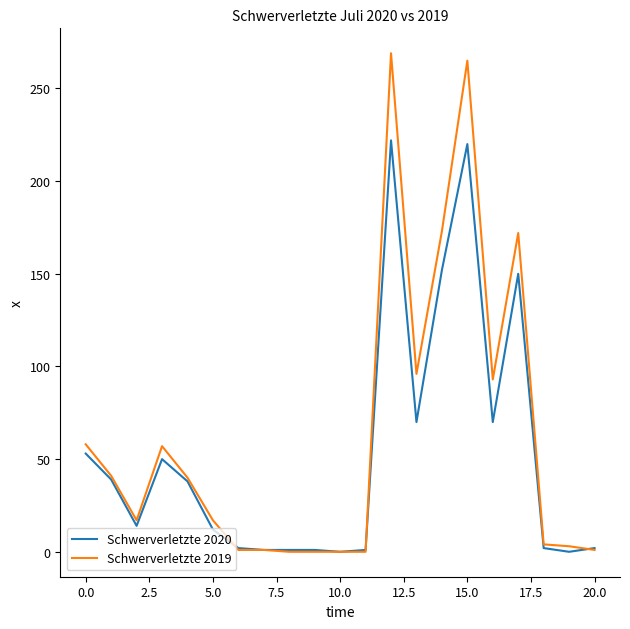

What are all the series names shown in the legend?

Schwerverletzte 2020, Schwerverletzte 2019